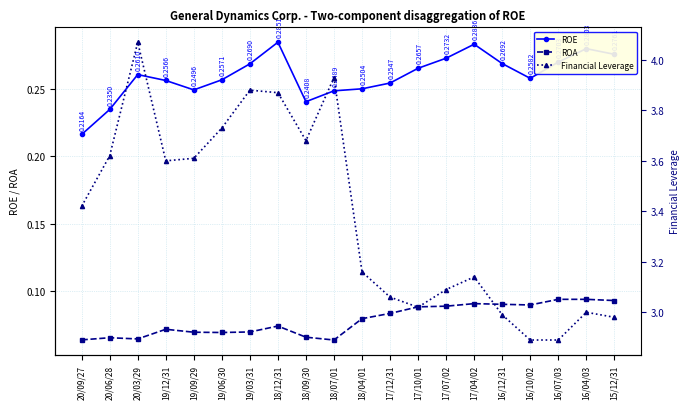

At which category does Financial Leverage reach its first local peak?

20/03/29